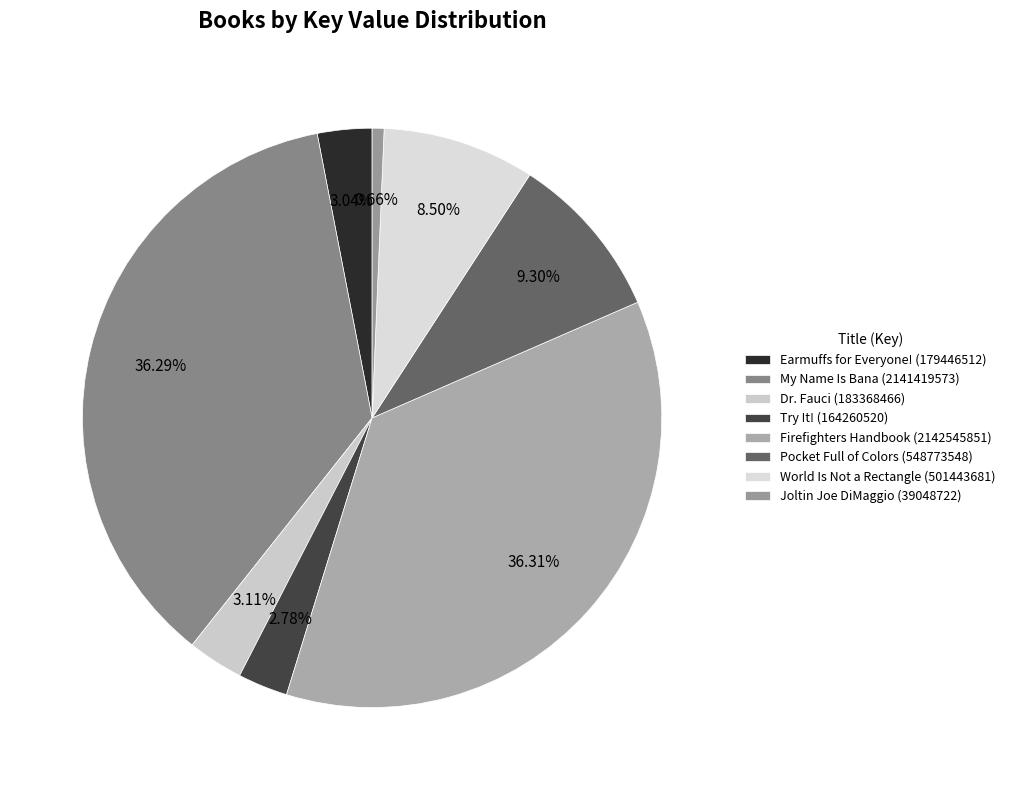

To the nearest percent, what is the difference between the largest and smallest slice percentages?

36%